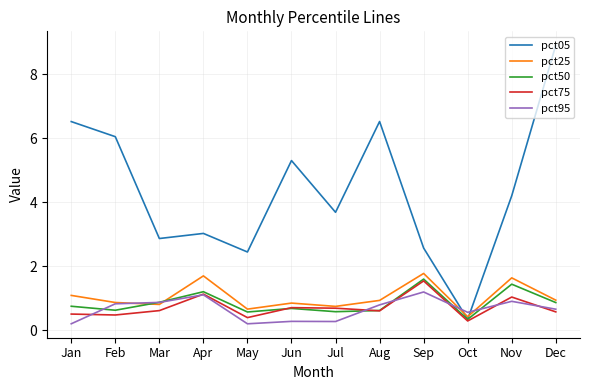

What is the sum of the pct05 values at Jun and Oct?

5.7